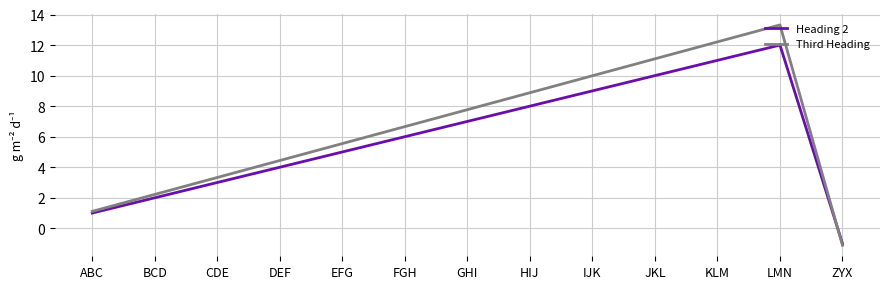

At which label does Third Heading reach its peak?

LMN